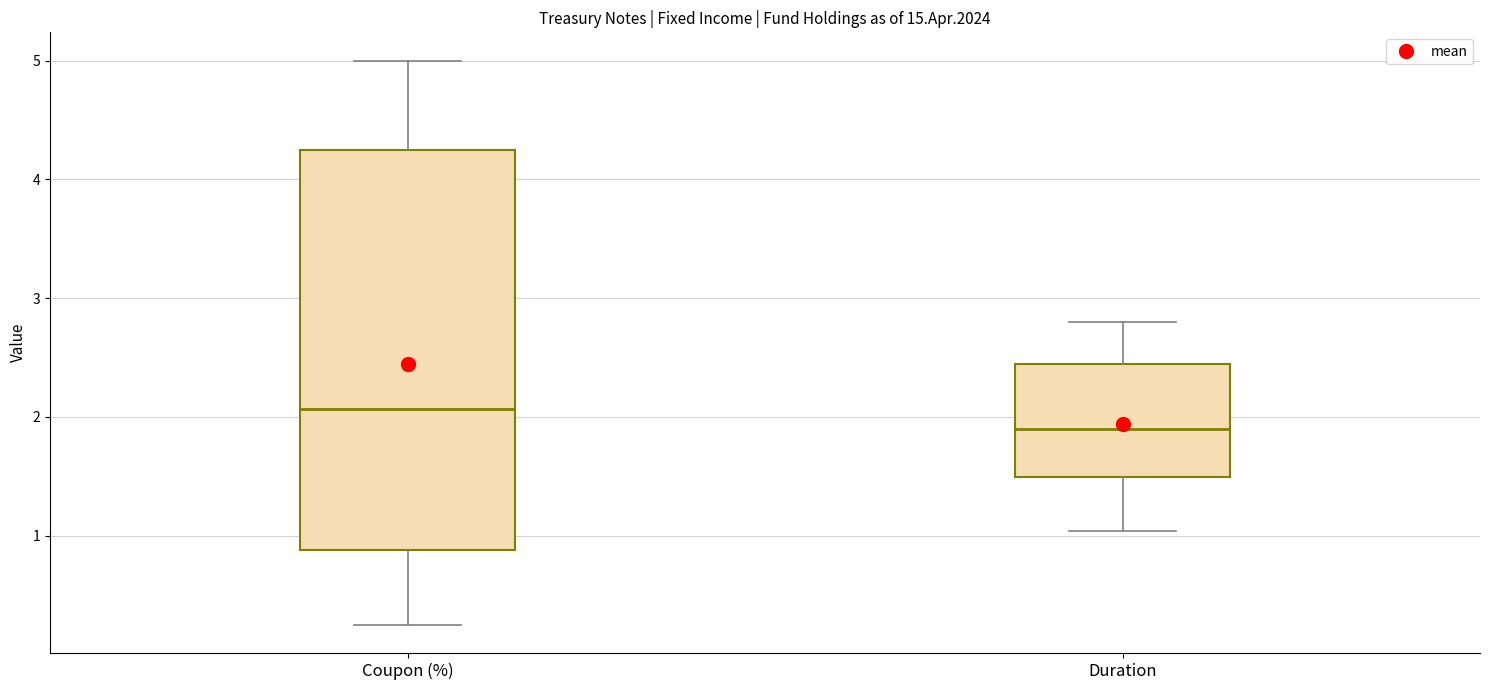

Where does the median line of the box for Coupon (%) sit on the y-axis? The values are not printed on the chart, so give them approximately, as read against the axis.

2.1